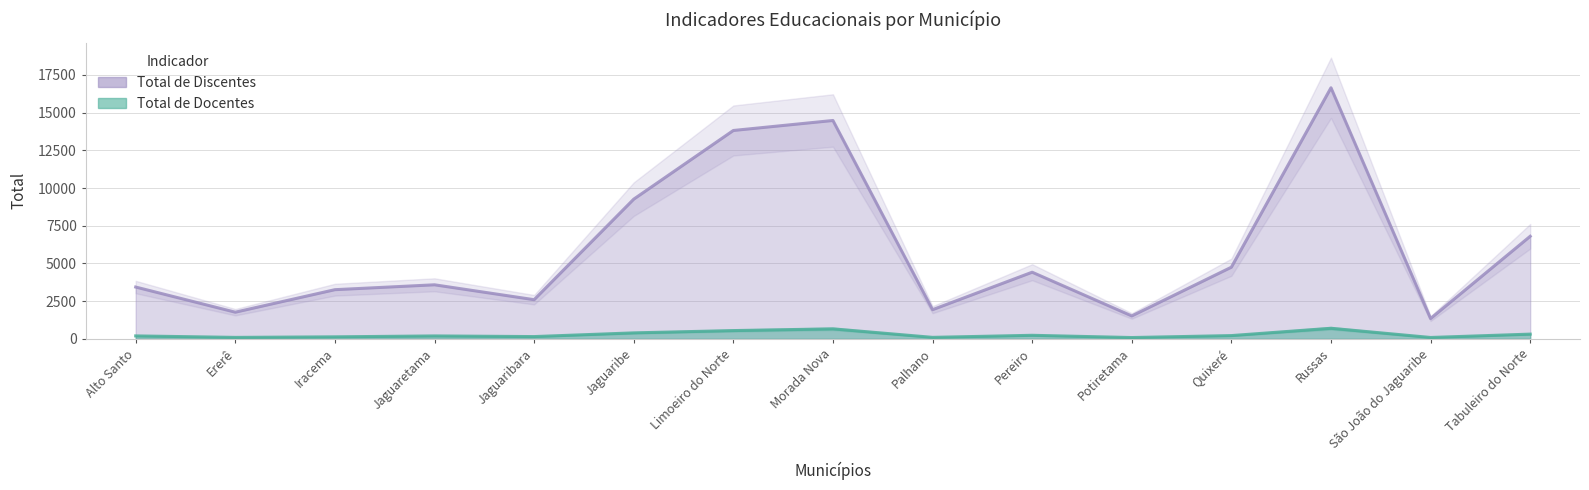

Rank the categories by Total de Docentes value from lowest to highest.

Potiretama, São João do Jaguaribe, Ererê, Palhano, Iracema, Jaguaribara, Jaguaretama, Alto Santo, Quixeré, Pereiro, Tabuleiro do Norte, Jaguaribe, Limoeiro do Norte, Morada Nova, Russas